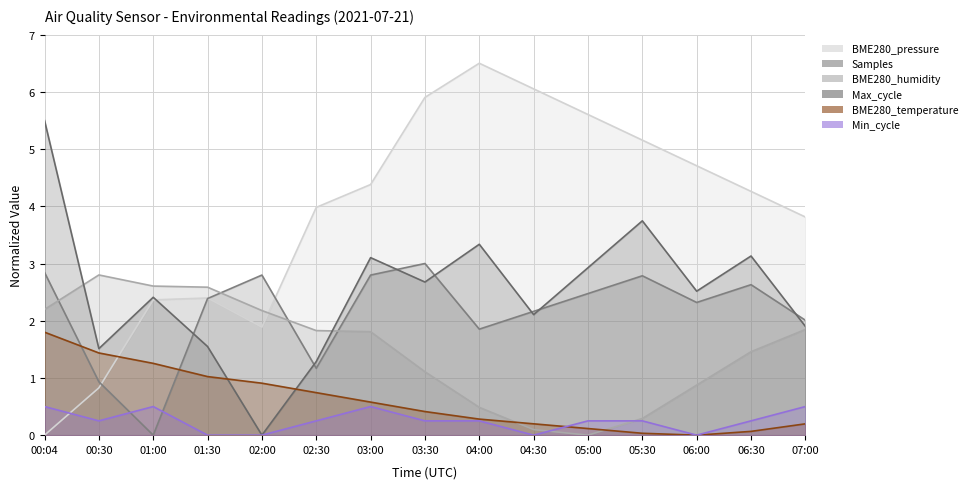

True or false: BME280_pressure has a value of 10.1 at 04:00.

False